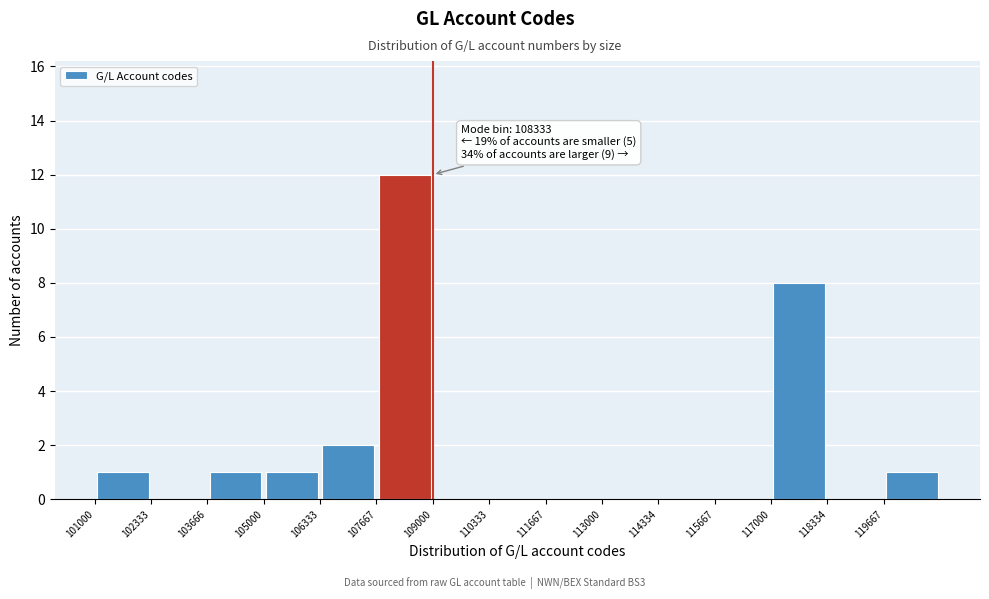

Which range on the x-axis has the tallest bar?

107600 to 109000